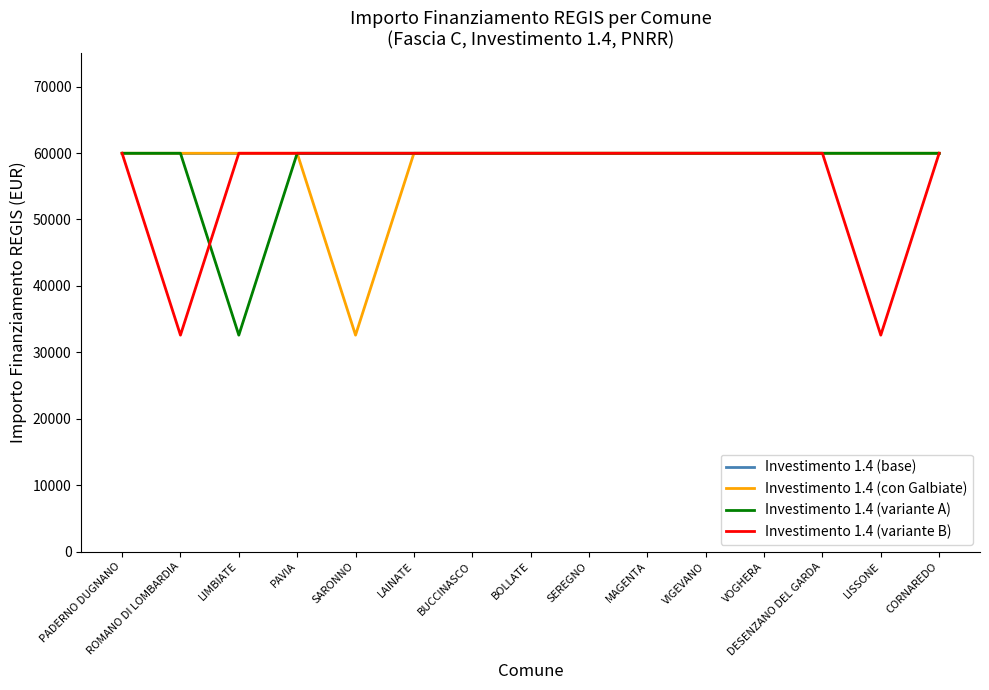

Which category has the lowest value in the Investimento 1.4 (con Galbiate) series?

SARONNO